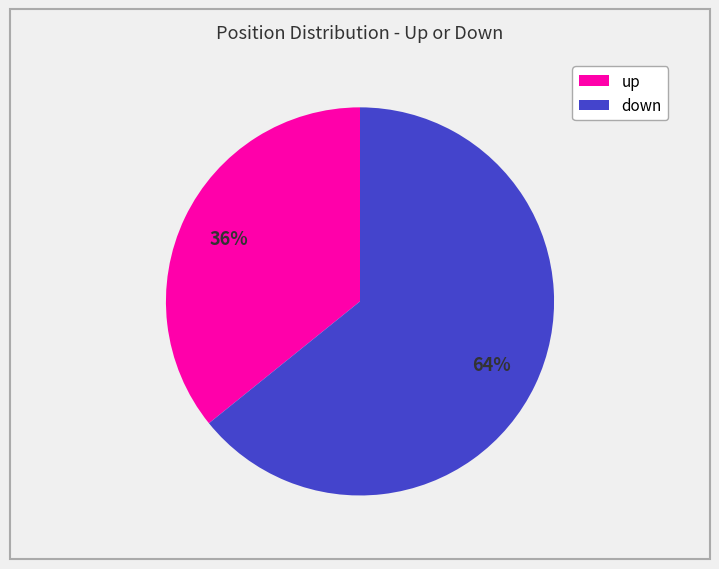

To the nearest percent, what is the combined percentage of up and down?

100%